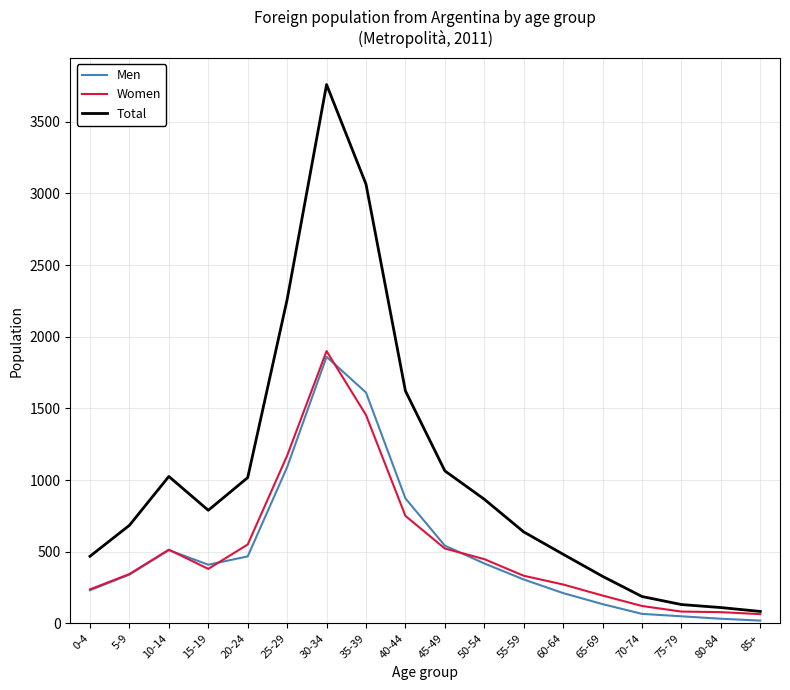

At how many categories does at least one series exceed 1470?

4